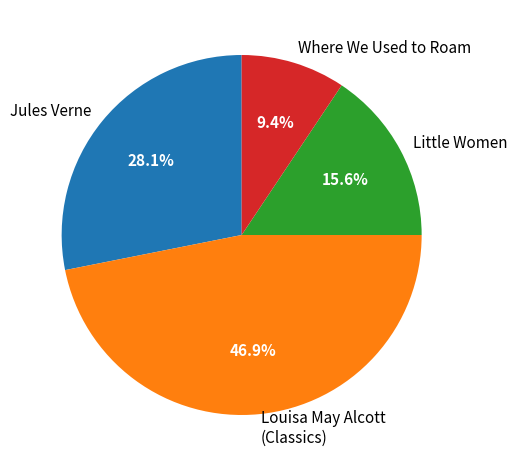

Which category has the biggest portion of the pie?

Louisa May Alcott (Classics)